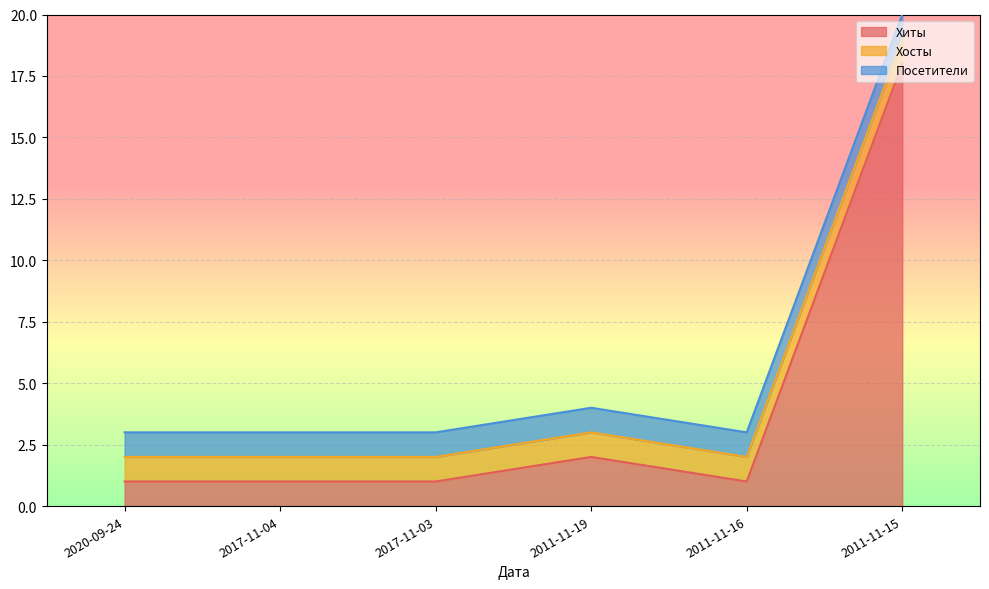

Count the number of data series in this chart.

3